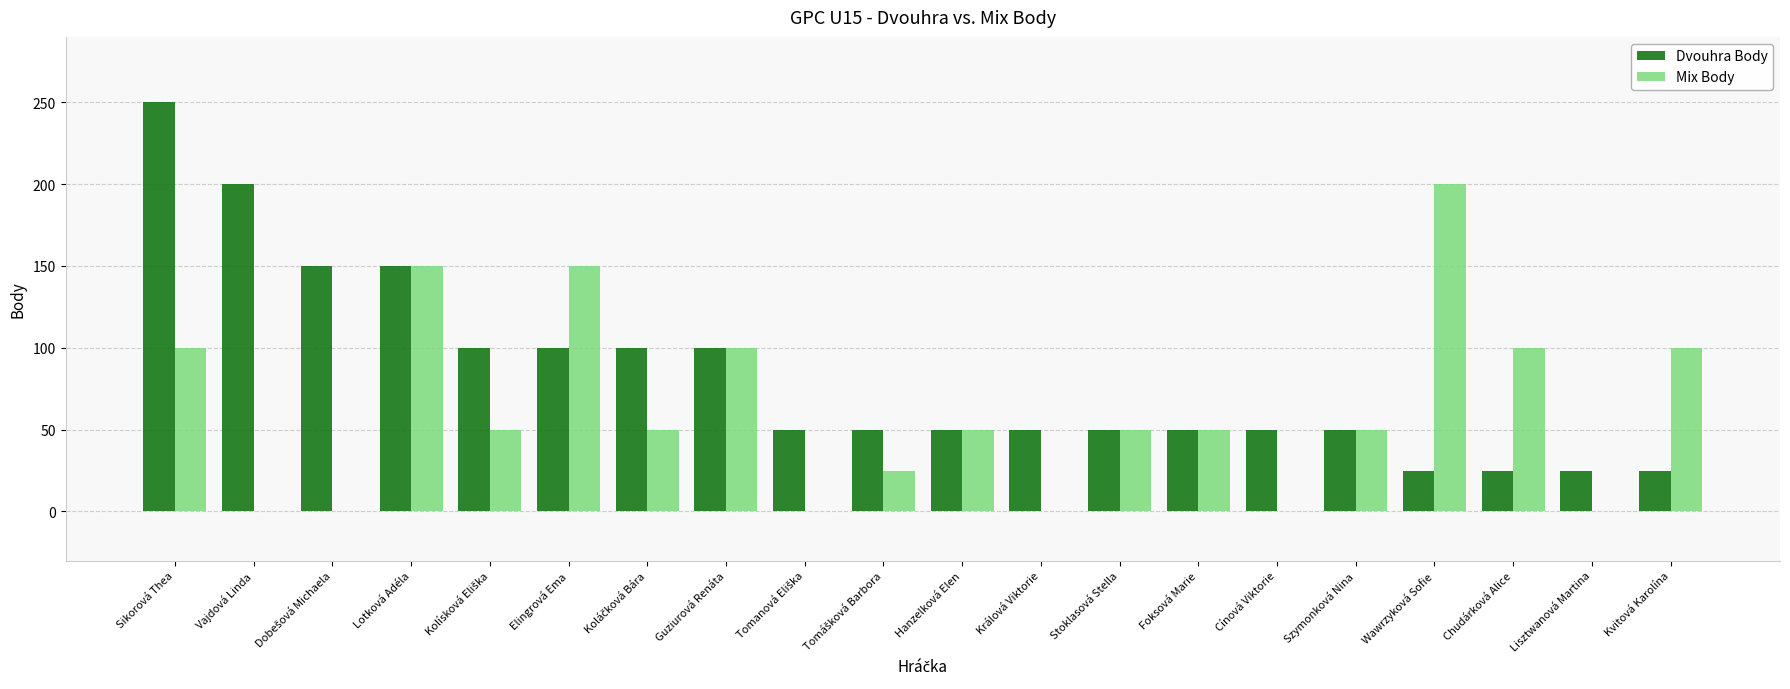

The value of Mix Body at Stoklasová Stella is 50. True or false?

True